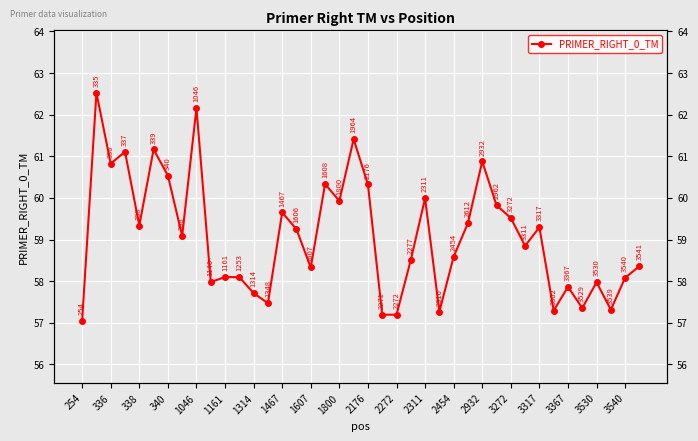

How many distinct data groups are displayed?

1